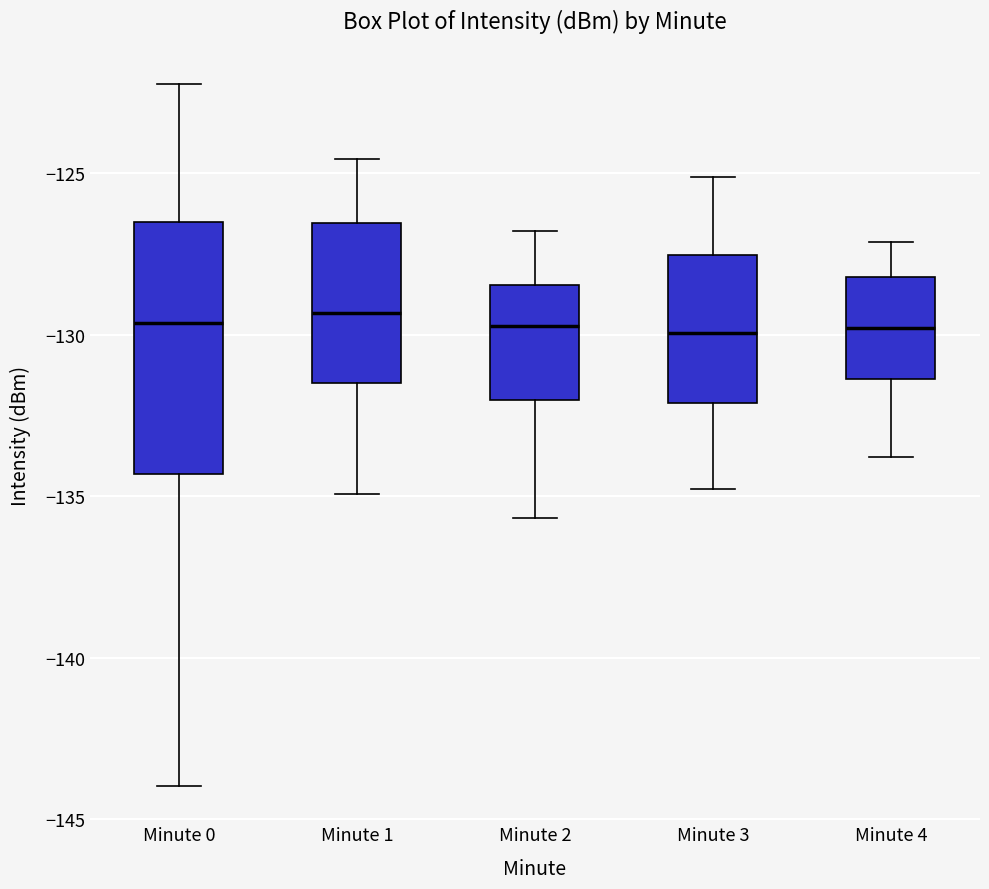

Reading left to right, transcribe this box plot: for each box, give where its median line is, the range the box spans, and where its two whiskers end, as read against the y-axis. The values are not printed on the chart, so give them approximately, as read against the axis.

Minute 0: median -129.5, box -134.5 to -126.5, whiskers -144.0 to -122.0
Minute 1: median -129.5, box -131.5 to -126.5, whiskers -135.0 to -124.5
Minute 2: median -129.5, box -132.0 to -128.5, whiskers -135.5 to -127.0
Minute 3: median -130.0, box -132.0 to -127.5, whiskers -135.0 to -125.0
Minute 4: median -130.0, box -131.5 to -128.0, whiskers -134.0 to -127.0